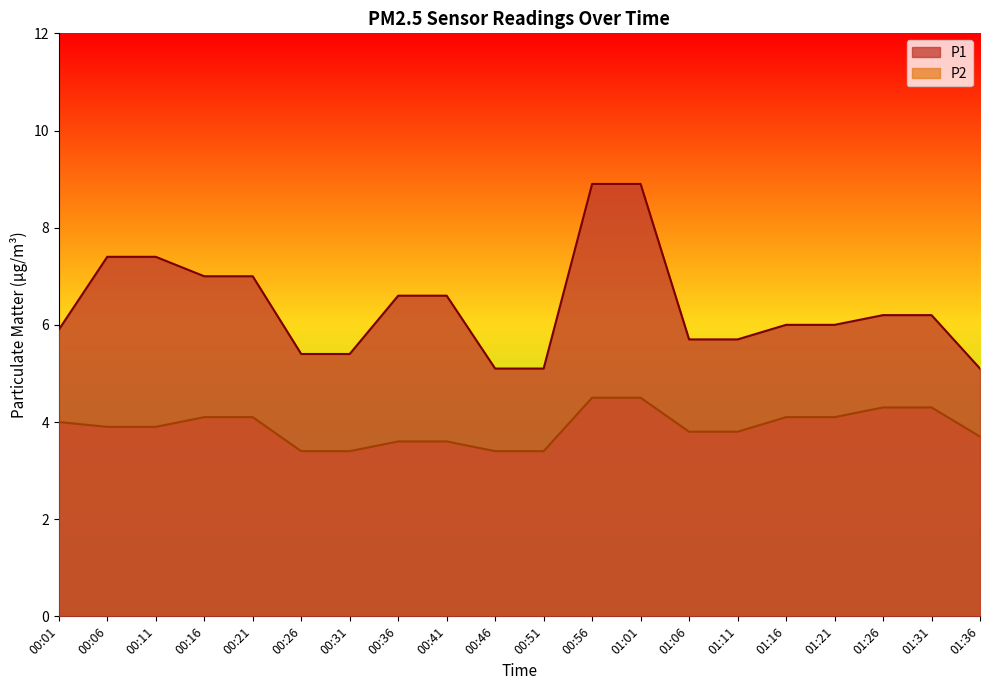

True or false: P1 and P2 cross at least once.

False